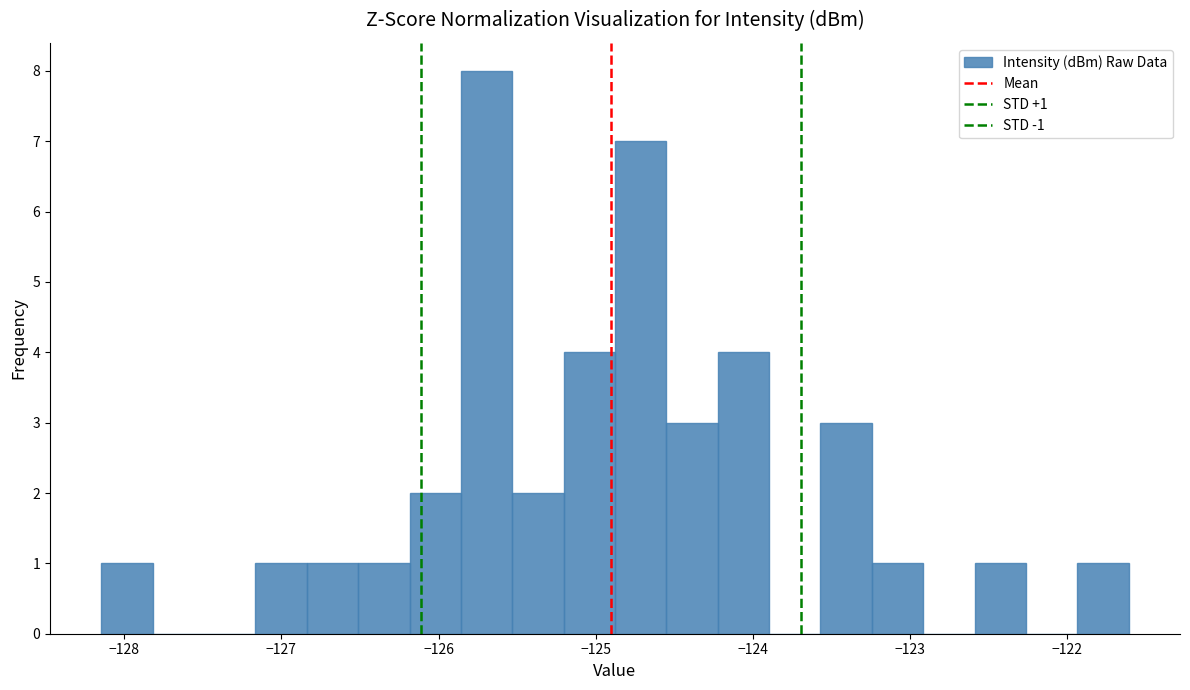

Read against the x-axis, roughly where is the centre of the tallest bar?

-125.7